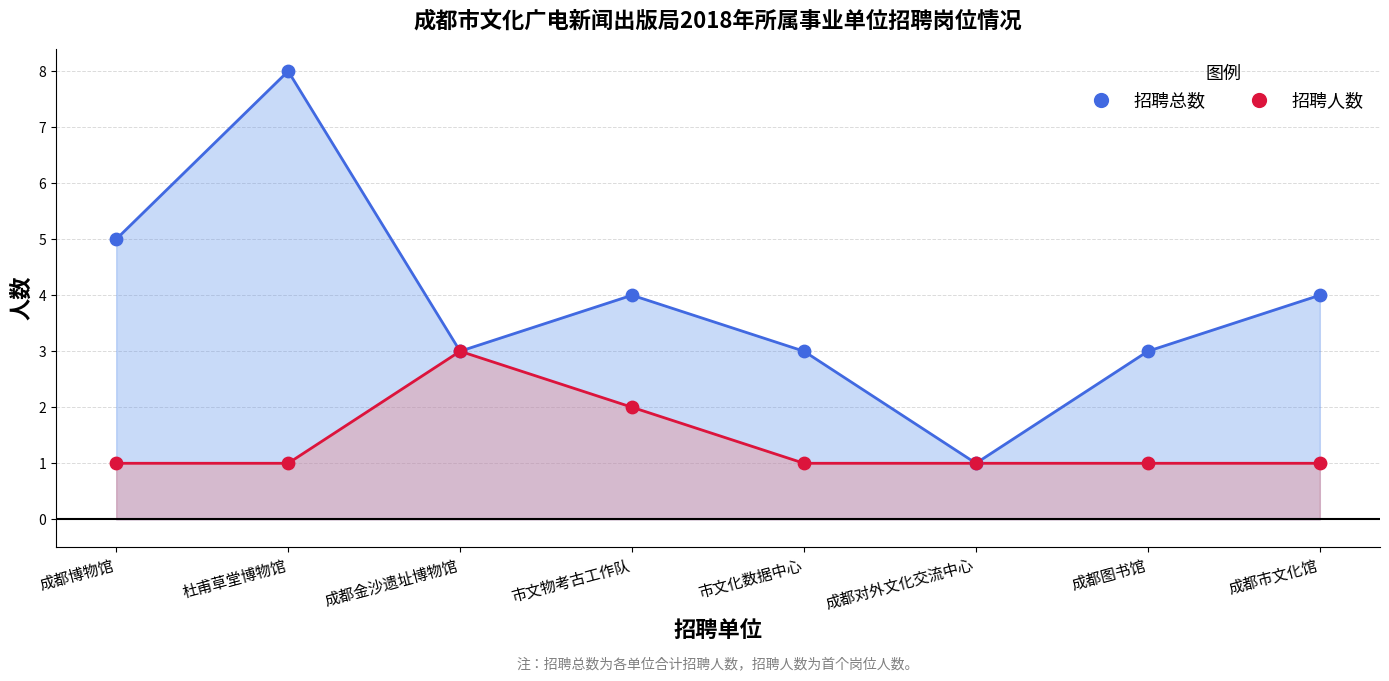

Which series has the largest Y range (max minus min)?

招聘总数